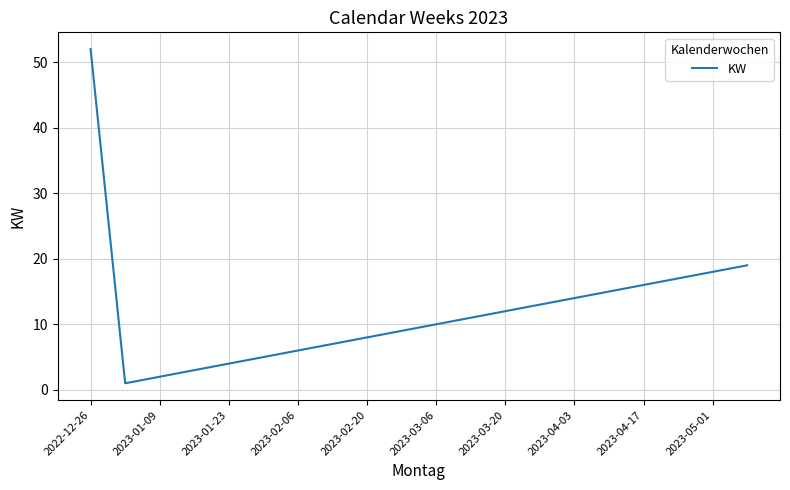

Reading left to right, extract all data points from this chart.

52	1	2	3	4	5	6	7	8	9	10	11	12	13	14	15	16	17	18	19